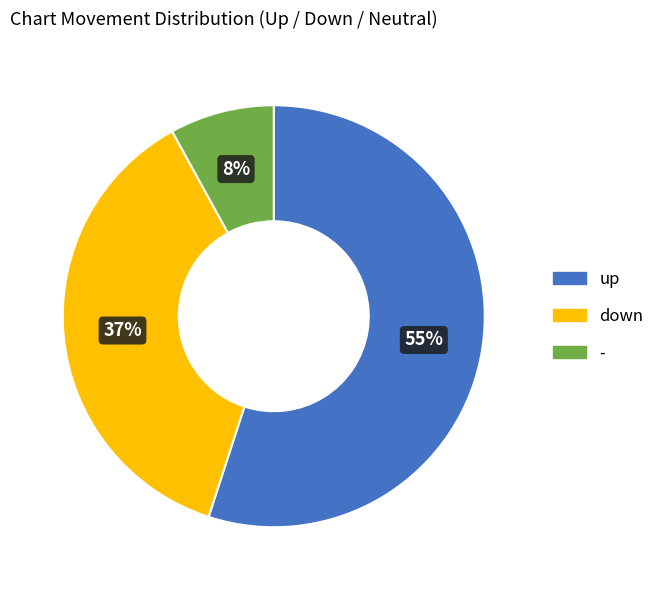

Which category has the smallest portion of the pie?

-